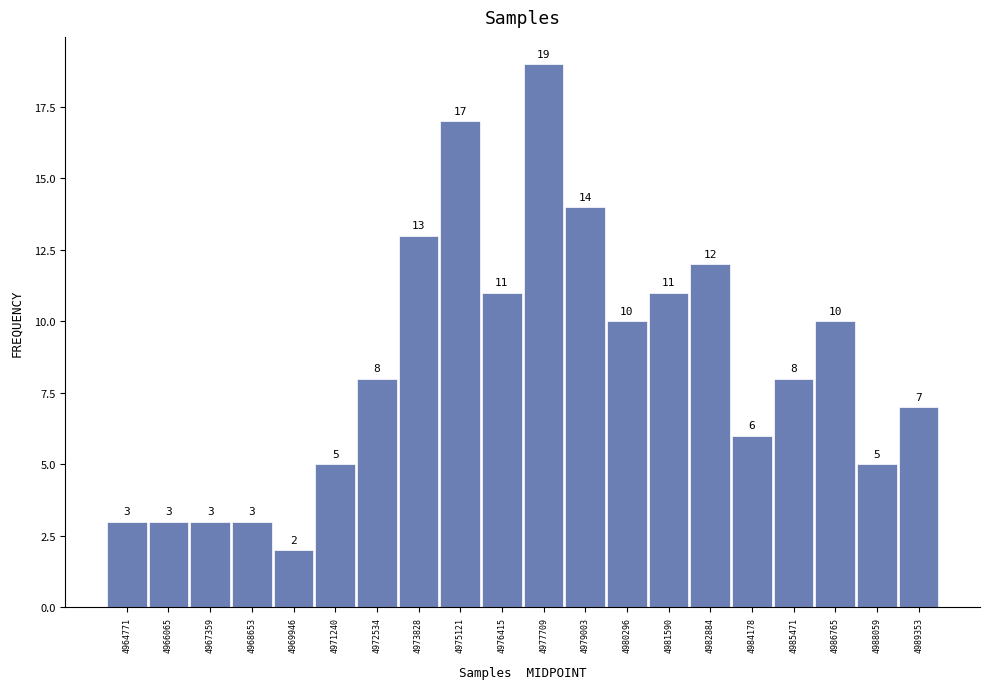

Reading left to right, transcribe this chart: for each bar, give the range it covers on the x-axis and its height. The bar edges are not printed on the chart, so give them approximately, as read against the axis.

4964200 to 4965400: 3
4965400 to 4966800: 3
4966800 to 4968000: 3
4968000 to 4969400: 3
4969400 to 4970600: 2
4970600 to 4971800: 5
4971800 to 4973200: 8
4973200 to 4974400: 13
4974400 to 4975800: 17
4975800 to 4977000: 11
4977000 to 4978400: 19
4978400 to 4979600: 14
4979600 to 4981000: 10
4981000 to 4982200: 11
4982200 to 4983600: 12
4983600 to 4984800: 6
4984800 to 4986200: 8
4986200 to 4987400: 10
4987400 to 4988800: 5
4988800 to 4990000: 7